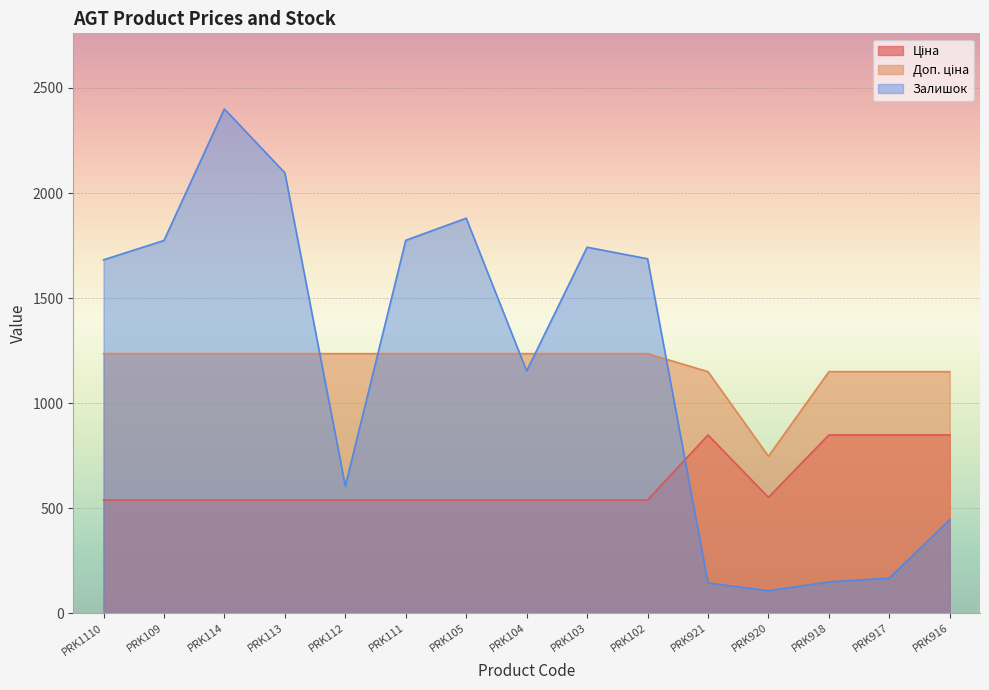

Where does the Залишок series first go above 1682?

PRK109